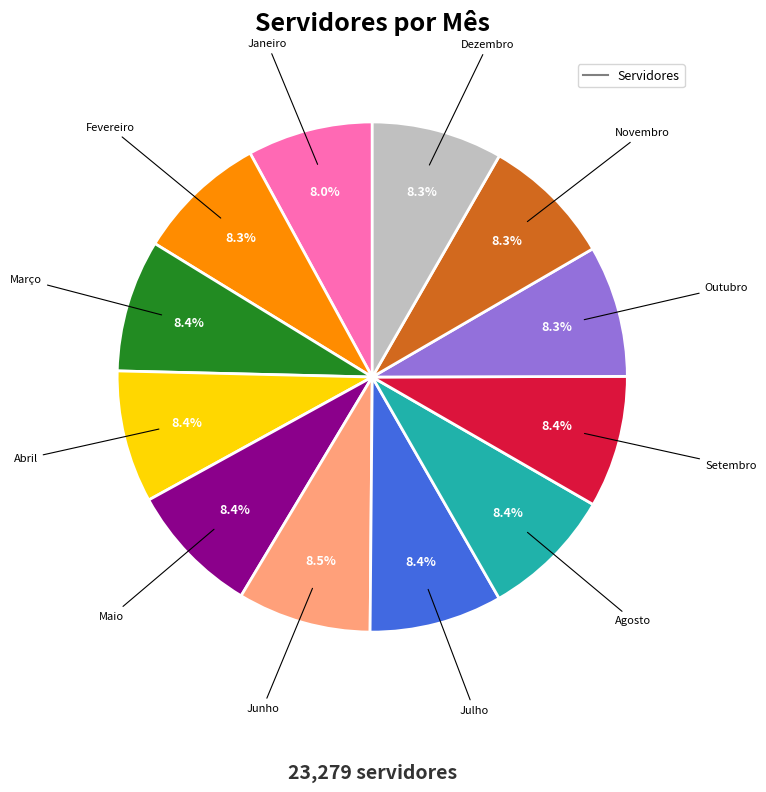

Does any single category account for the majority?

No